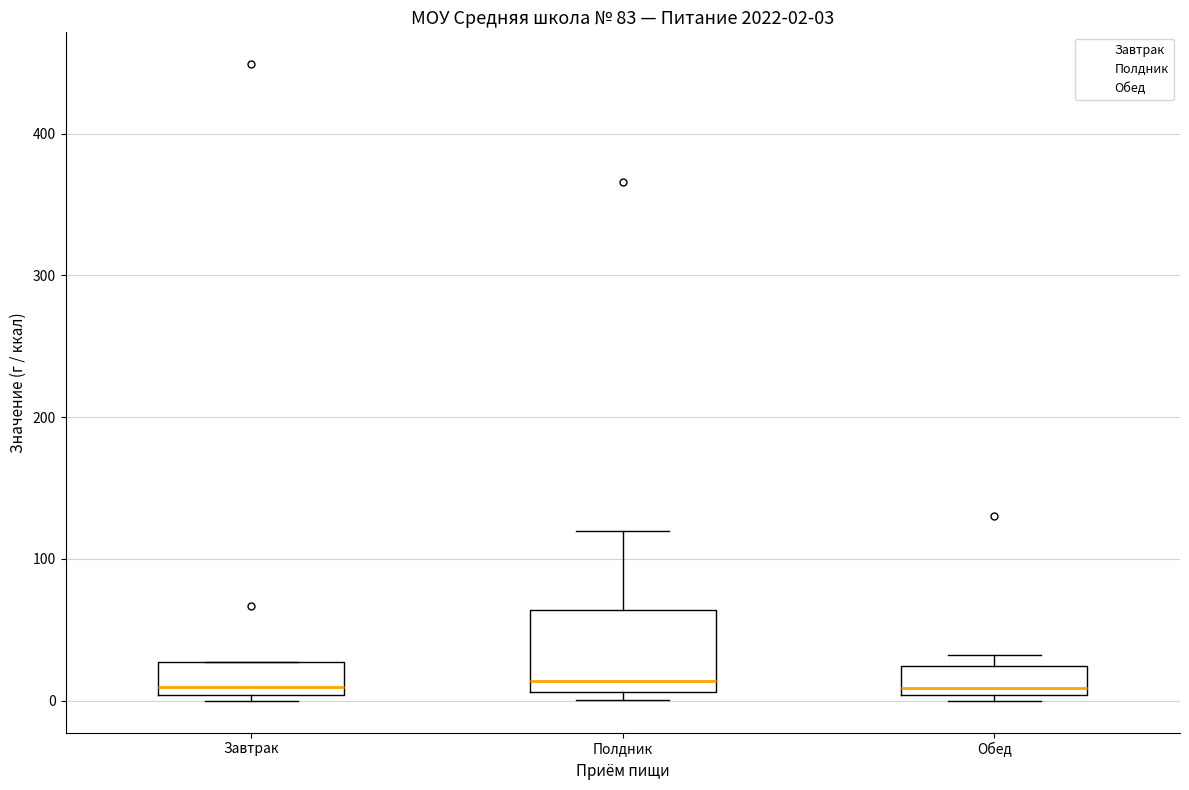

Comparing the boxes themselves (not the whiskers), which one is the tallest?

Полдник